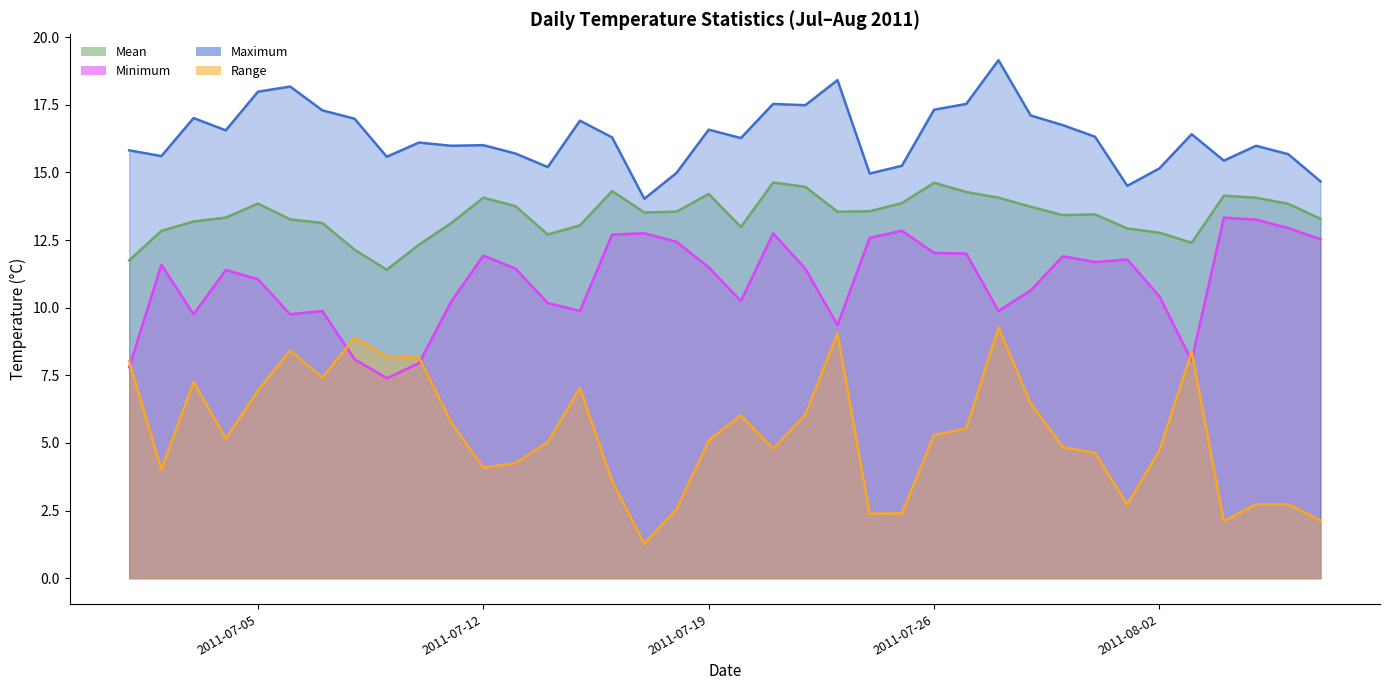

Read the Minimum value at 2011-07-07.

9.9